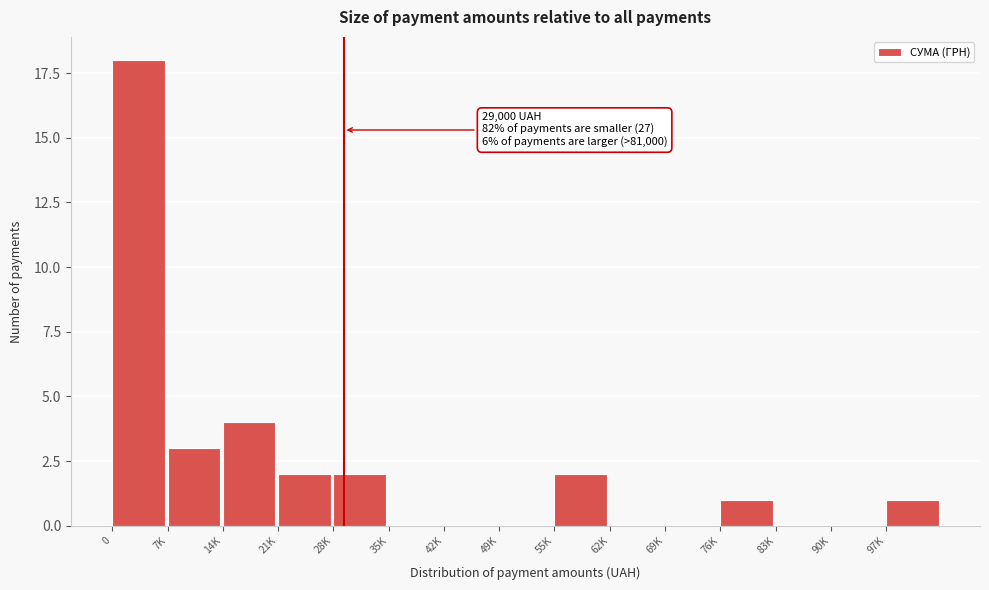

Reading left to right, what are all the values shown in this chart?

0=18	7K=3	14K=4	21K=2	28K=2	35K=0	42K=0	49K=0	55K=2	62K=0	69K=0	76K=1	83K=0	90K=0	97K=1